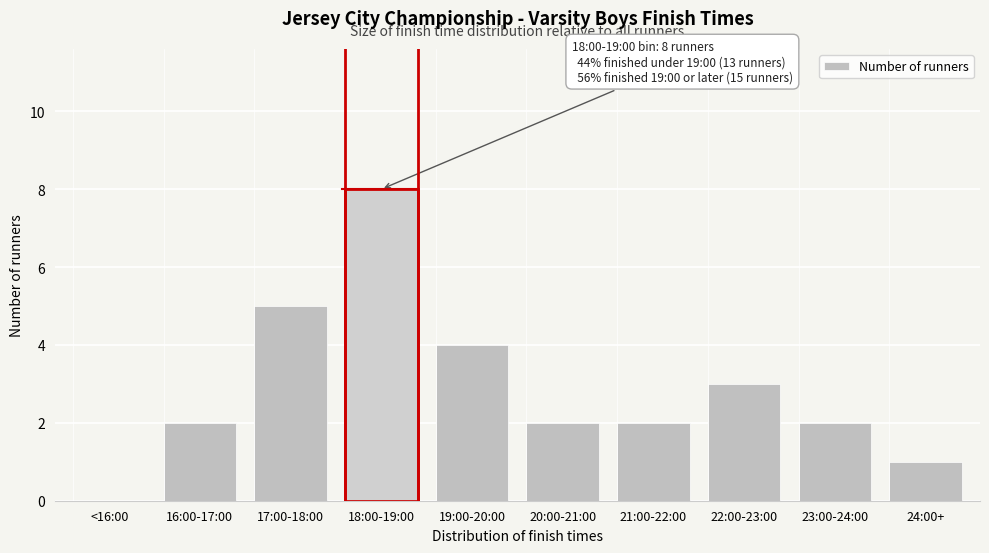

Reading right to left, list all the values displayed in this chart.

24:00+=1	23:00-24:00=2	22:00-23:00=3	21:00-22:00=2	20:00-21:00=2	19:00-20:00=4	18:00-19:00=8	17:00-18:00=5	16:00-17:00=2	<16:00=0